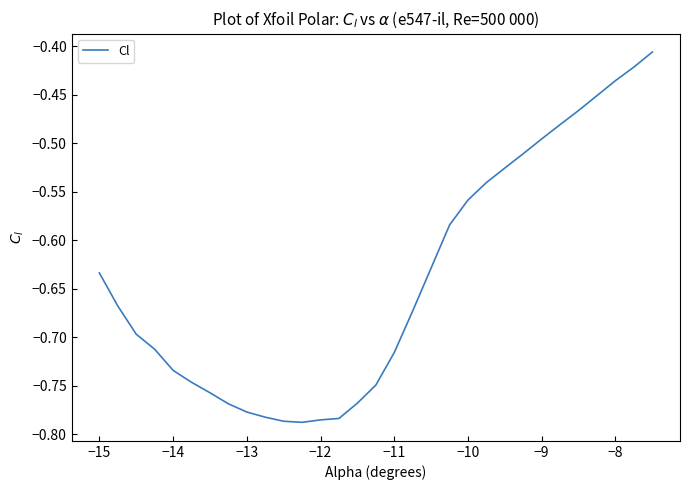

What is the difference between the second highest and second lowest values?

0.4